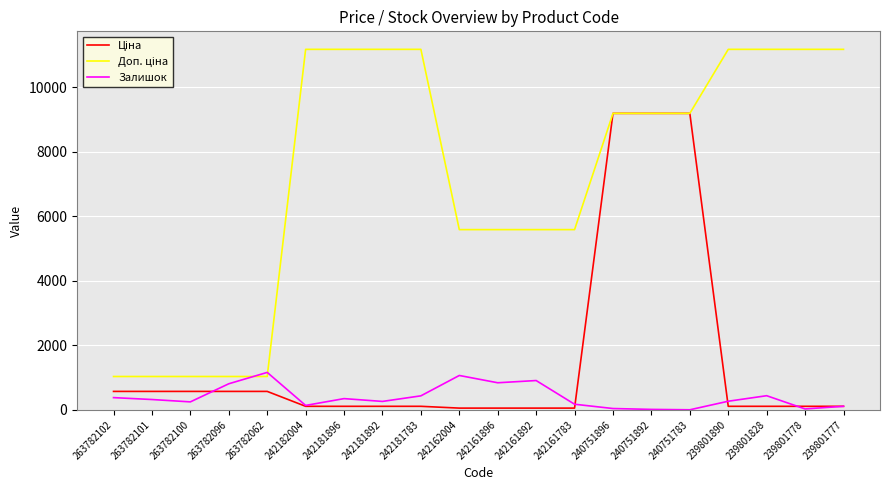

Is it true that Залишок equals 263.0 at 242181892?

True